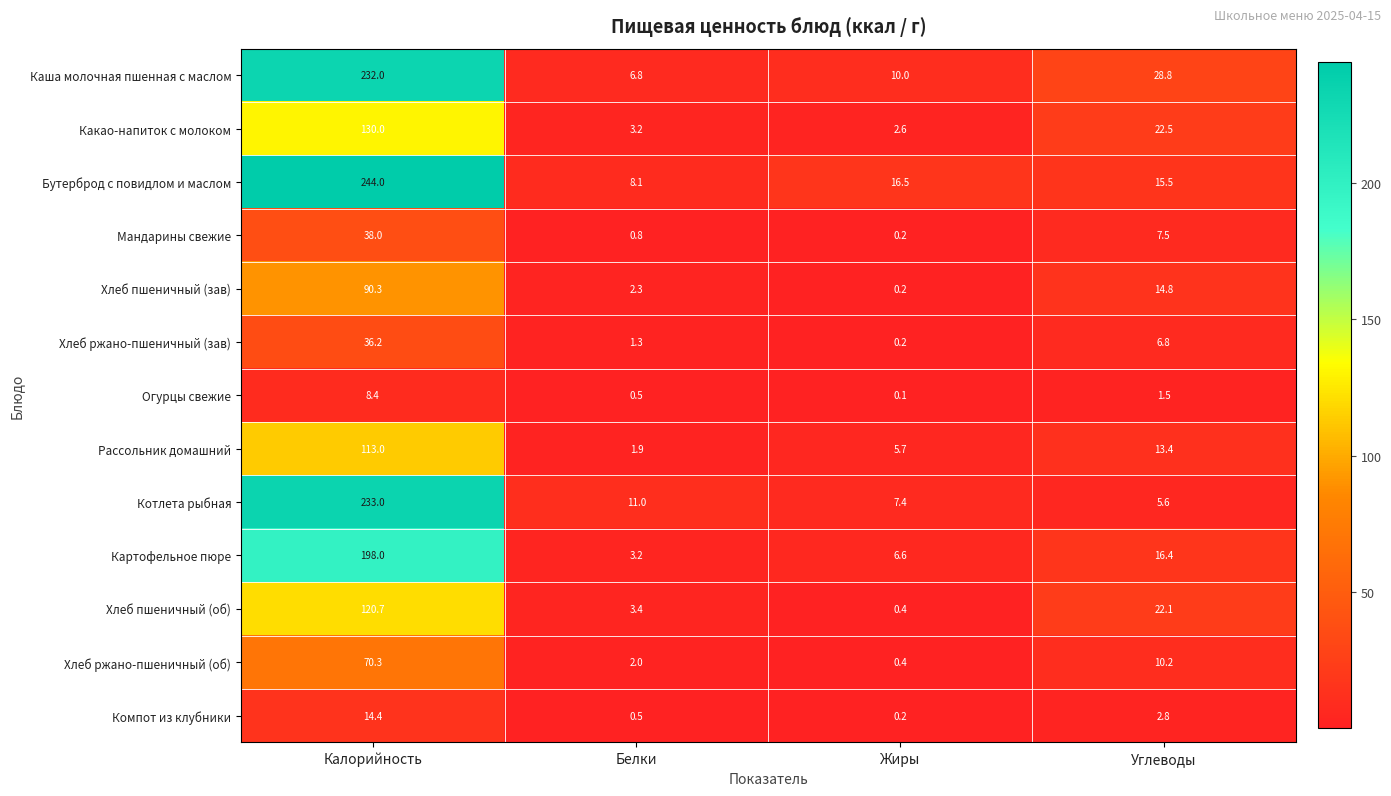

At which label does Хлеб пшеничный (об) first exceed 22?

Калорийность